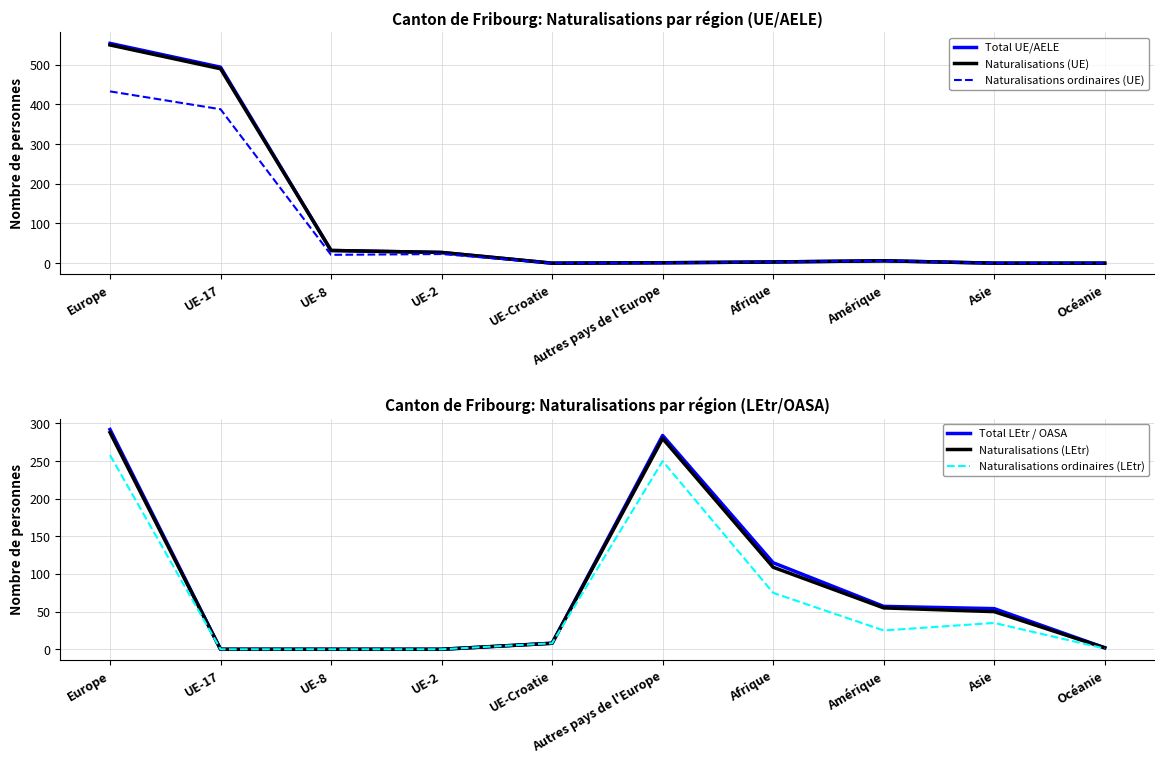

Reading left to right, list all the values displayed in this chart.

Total UE/AELE: Europe=554	UE-17=494	UE-8=32	UE-2=27	UE-Croatie=0	Autres pays de l'Europe=1	Afrique=3	Amérique=6	Asie=0	Océanie=0
Naturalisations (UE): Europe=550	UE-17=490	UE-8=32	UE-2=27	UE-Croatie=0	Autres pays de l'Europe=1	Afrique=3	Amérique=6	Asie=0	Océanie=0
Naturalisations ordinaires (UE): Europe=433	UE-17=388	UE-8=21	UE-2=23	UE-Croatie=0	Autres pays de l'Europe=1	Afrique=3	Amérique=6	Asie=0	Océanie=0
Total LEtr / OASA: Europe=292	UE-17=0	UE-8=0	UE-2=0	UE-Croatie=8	Autres pays de l'Europe=284	Afrique=115	Amérique=57	Asie=54	Océanie=2
Naturalisations (LEtr): Europe=288	UE-17=0	UE-8=0	UE-2=0	UE-Croatie=8	Autres pays de l'Europe=280	Afrique=109	Amérique=55	Asie=50	Océanie=2
Naturalisations ordinaires (LEtr): Europe=258	UE-17=0	UE-8=0	UE-2=0	UE-Croatie=8	Autres pays de l'Europe=250	Afrique=75	Amérique=25	Asie=35	Océanie=1